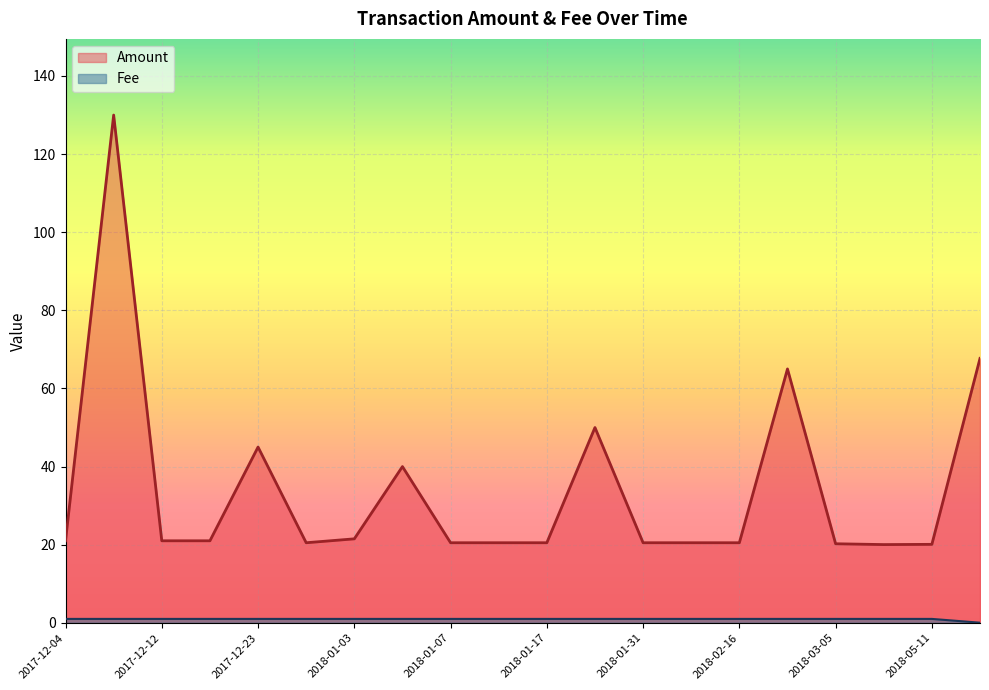

Which series has the largest total across all categories?

Amount